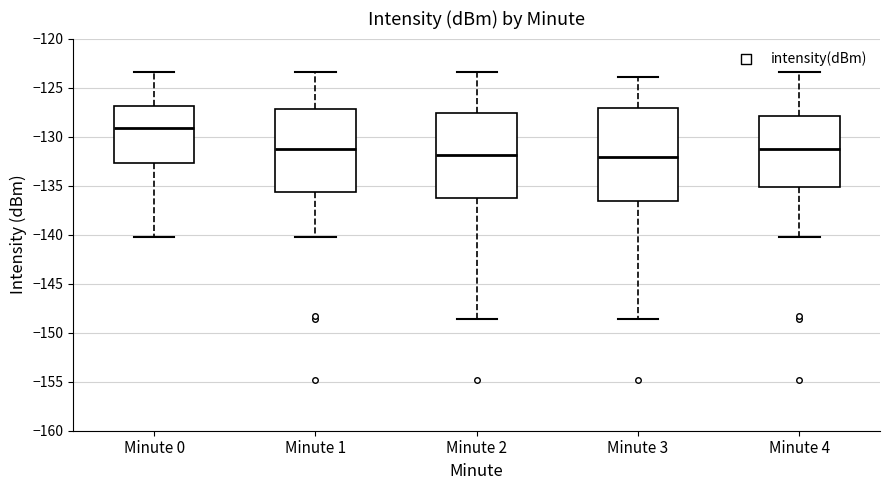

Where is the upper edge of the box for Minute 2 on the y-axis? The values are not printed on the chart, so give them approximately, as read against the axis.

-127.5